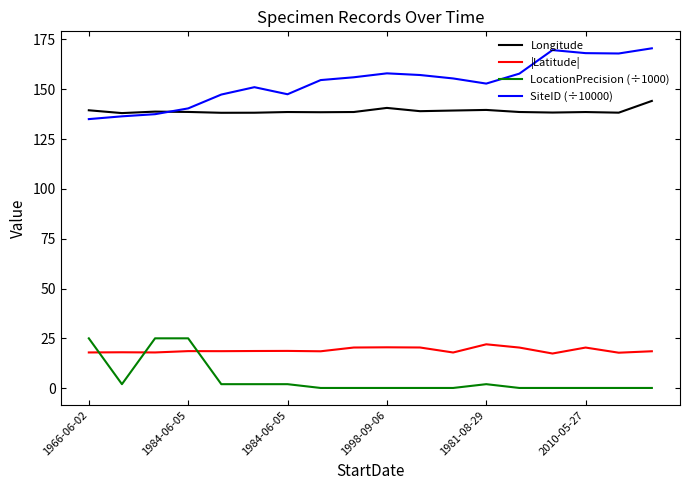

Which series has the largest total across all categories?

SiteID (÷10000)